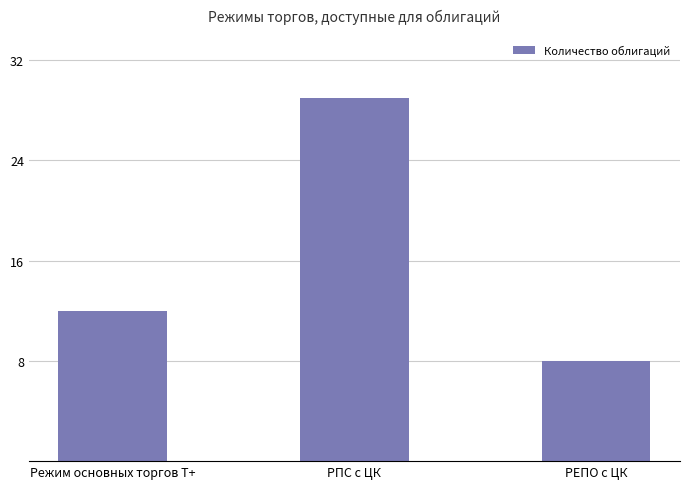

List the labels in order of value, smallest first.

РЕПО с ЦК, Режим основных торгов Т+, РПС с ЦК